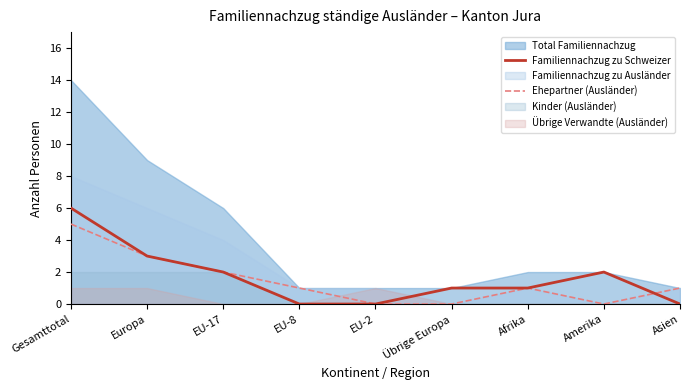

The value of Familiennachzug zu Schweizer at Übrige Europa is 1. True or false?

True